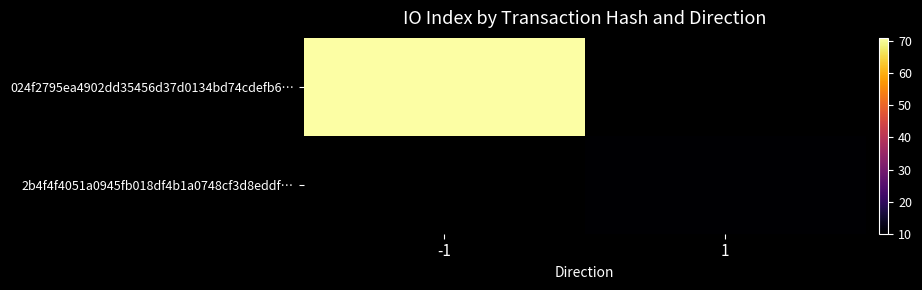

What is the highest value of the 024f2795ea4902dd35456d37d0134bd74cdefb6… series?

71.0